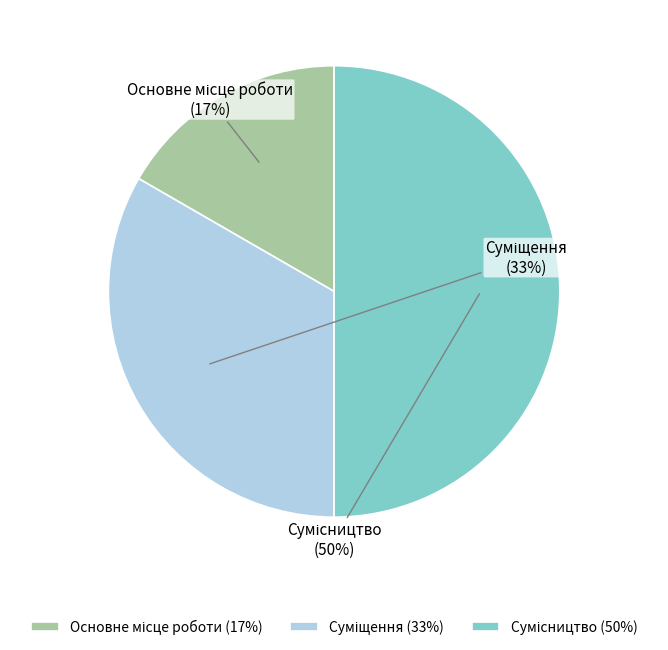

To the nearest percent, what is the average slice percentage?

33%